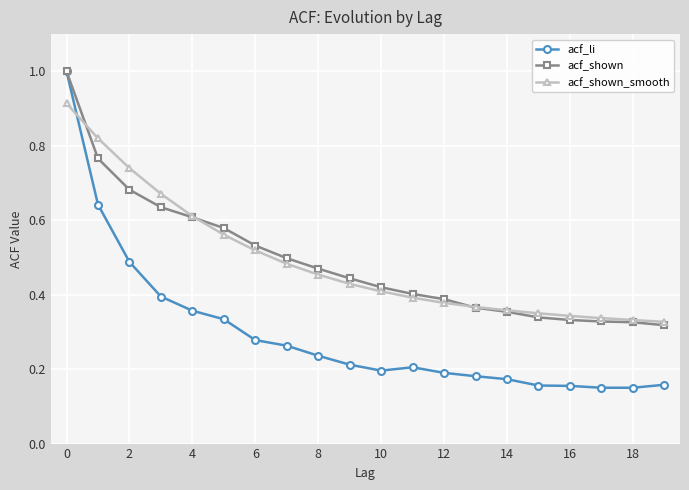

Which series has the largest range (max minus min)?

acf_li